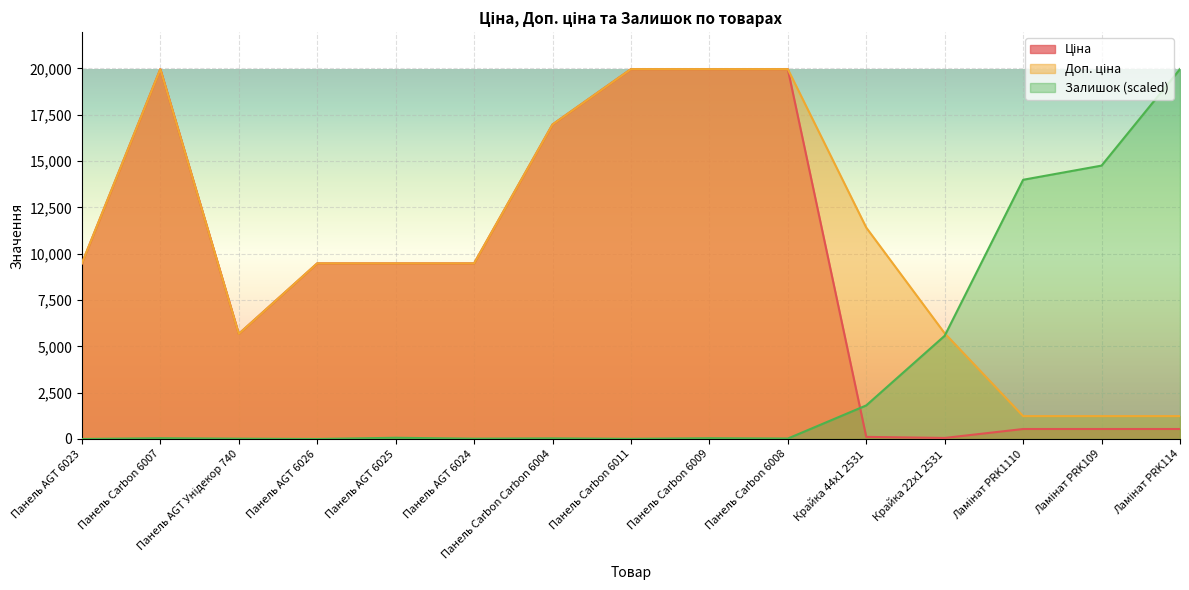

How many lines are shown in the chart?

3